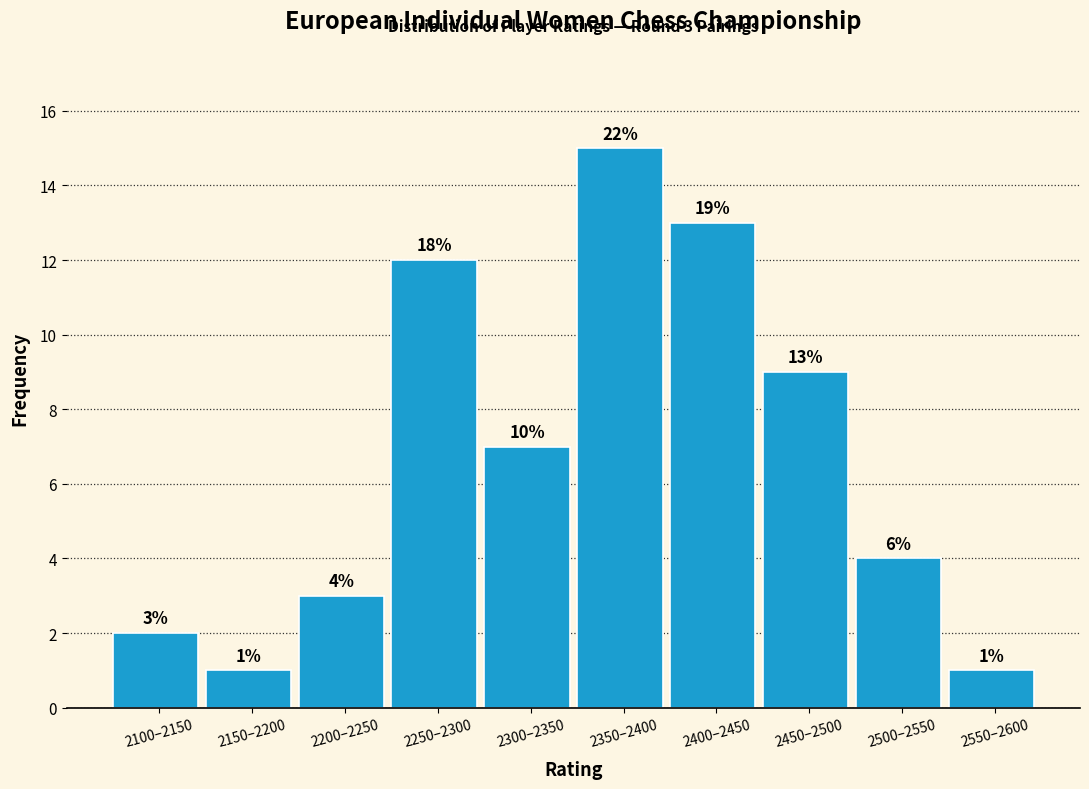

Reading left to right, list all the values displayed in this chart.

2100–2150=2	2150–2200=1	2200–2250=3	2250–2300=12	2300–2350=7	2350–2400=15	2400–2450=13	2450–2500=9	2500–2550=4	2550–2600=1